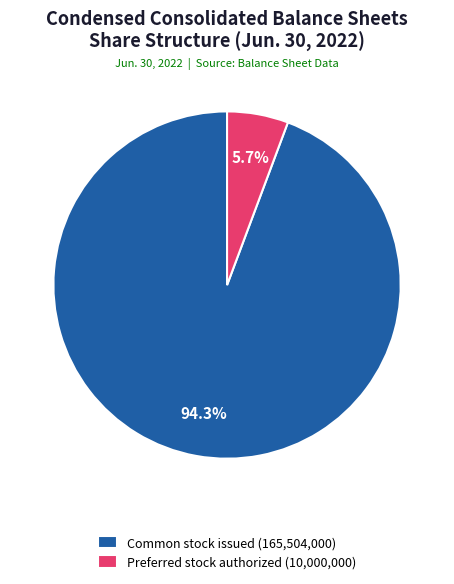

What percentage do Common stock issued (165,504,000) and Preferred stock authorized (10,000,000) together represent?

100.0%